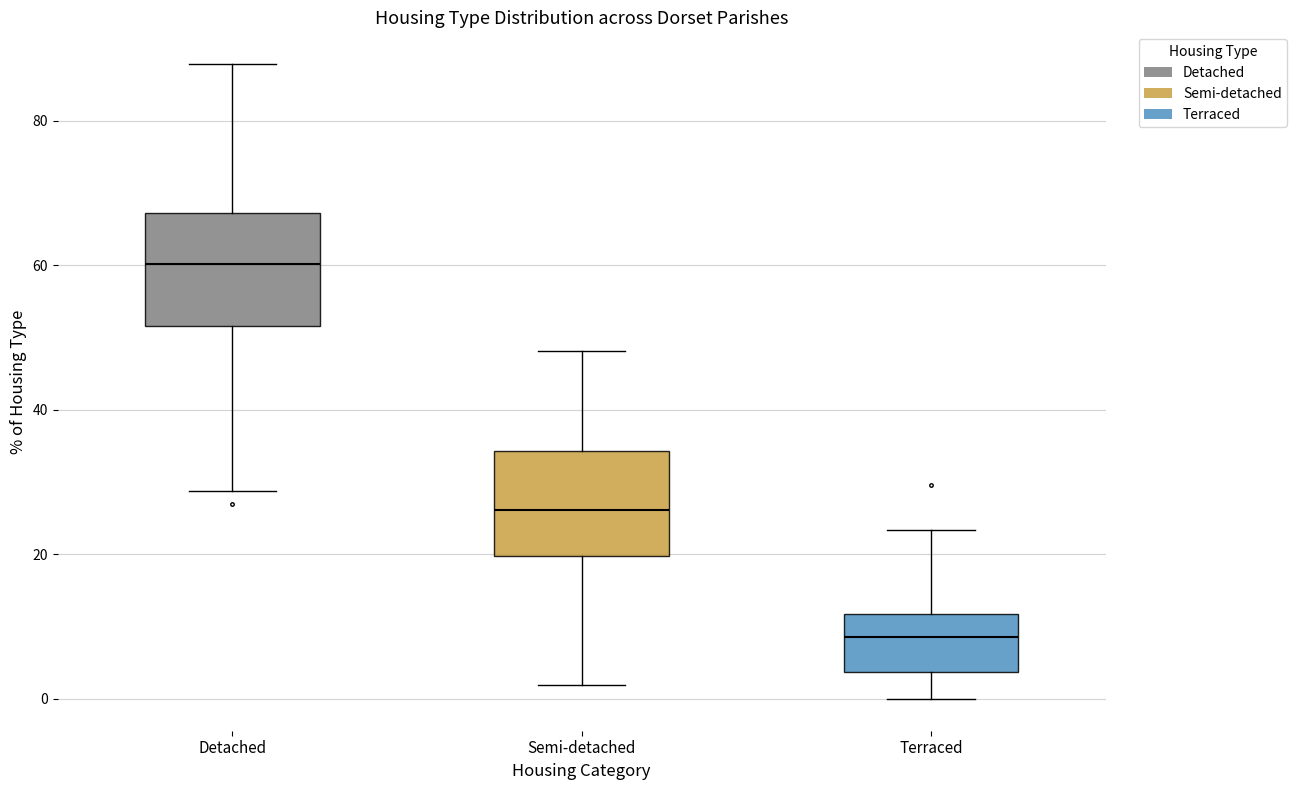

Reading left to right, read every box against the y-axis: the position of its median line, the range the box covers, and the ends of its whiskers. The values are not printed on the chart, so give them approximately, as read against the axis.

Detached: median 60, box 52 to 68, whiskers 28 to 88
Semi-detached: median 26, box 20 to 34, whiskers 2 to 48
Terraced: median 8, box 4 to 12, whiskers 0 to 24